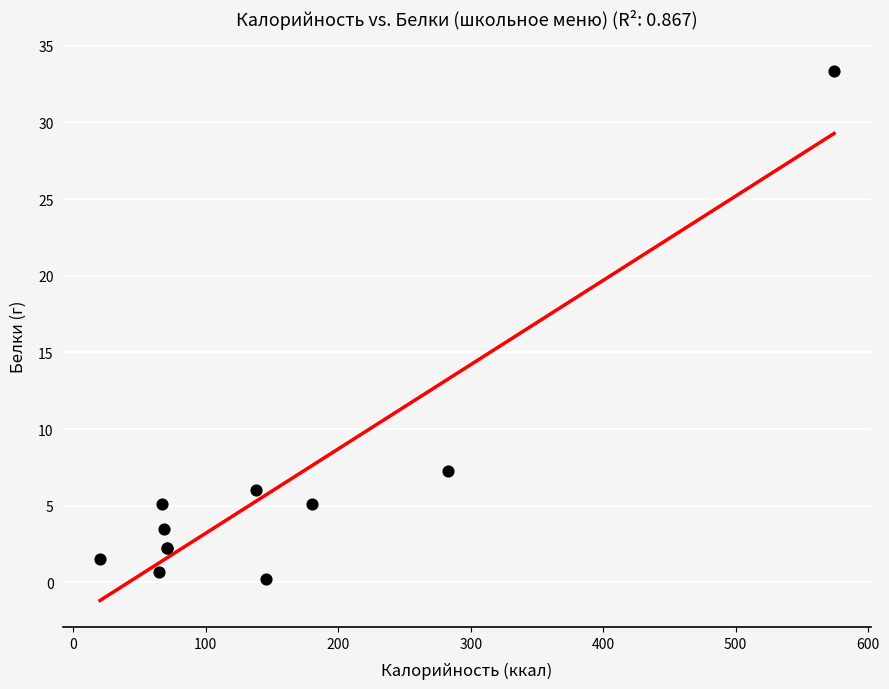

What Y value in the scatter plot is closest to 16?

7.3